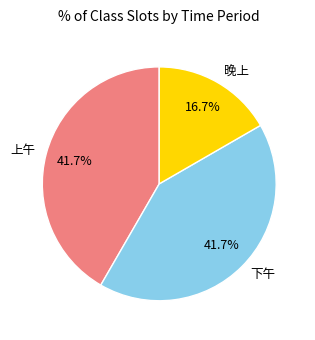

Does 晚上 account for over 50% of the chart?

No